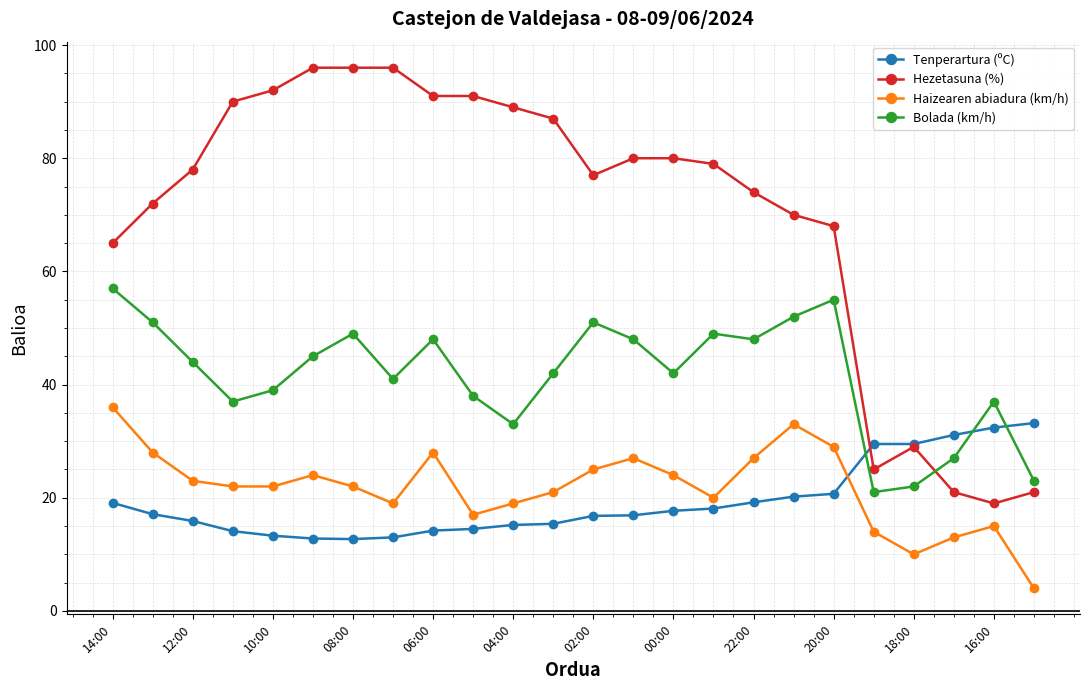

What is the value of the Bolada (km/h) point at the 8th from the left?

41.0